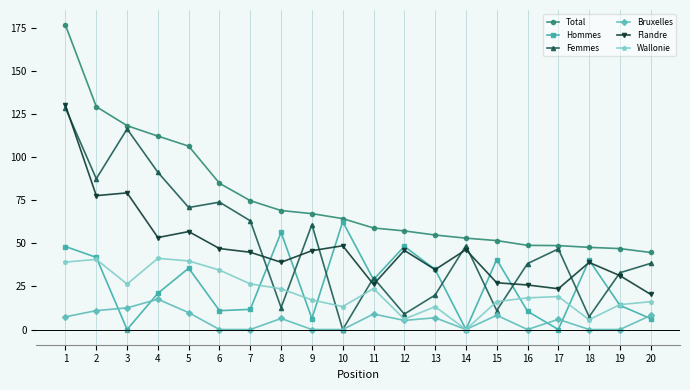

Where is Femmes nearest to the value 64?

7